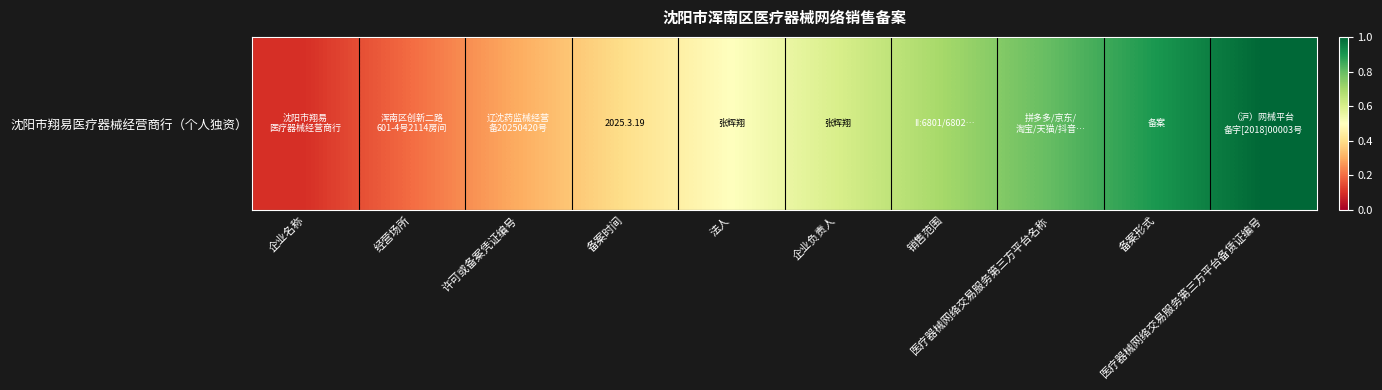

Reading right to left, extract all data points from this chart.

医疗器械网络交易服务第三方平台备赁证编号=1.0	备案形式=0.9	医疗器械网络交易服务第三方平台名称=0.8	销售范围=0.7	企业负责人=0.6	法人=0.5	备案时间=0.4	许可或备案凭证编号=0.3	经营场所=0.2	企业名称=0.1